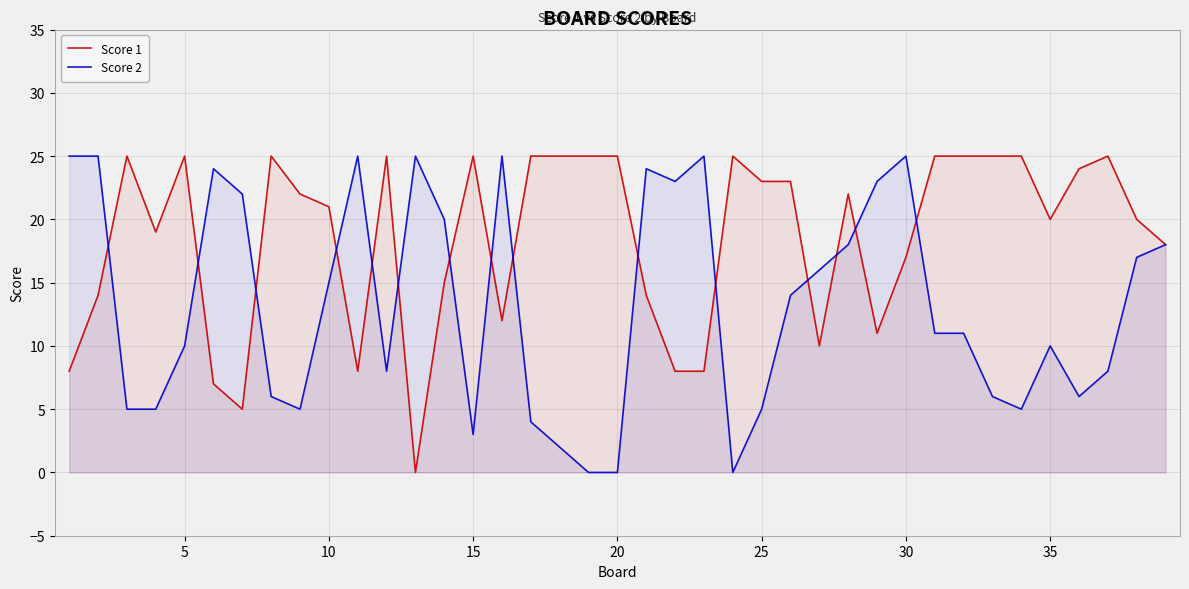

What is the value of the Score 2 point at the 6th from the left?

24